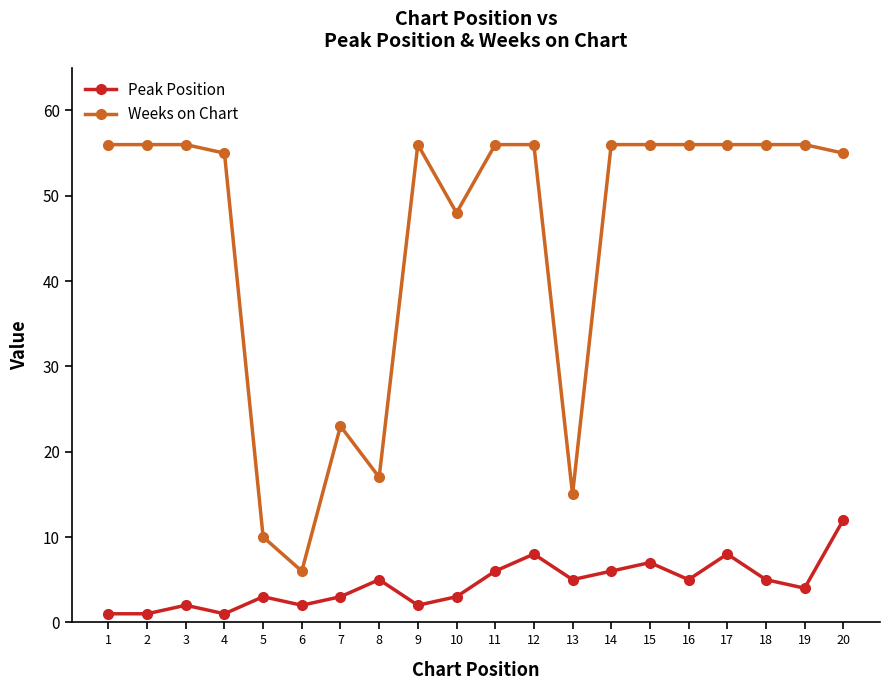

What are all the series names shown in the legend?

Peak Position, Weeks on Chart